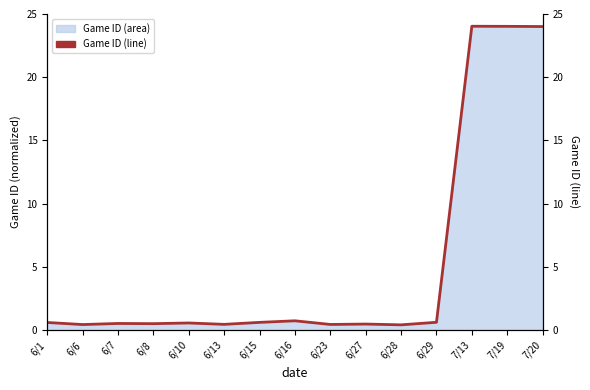

What is the label of the 12th point from the left?

6/29